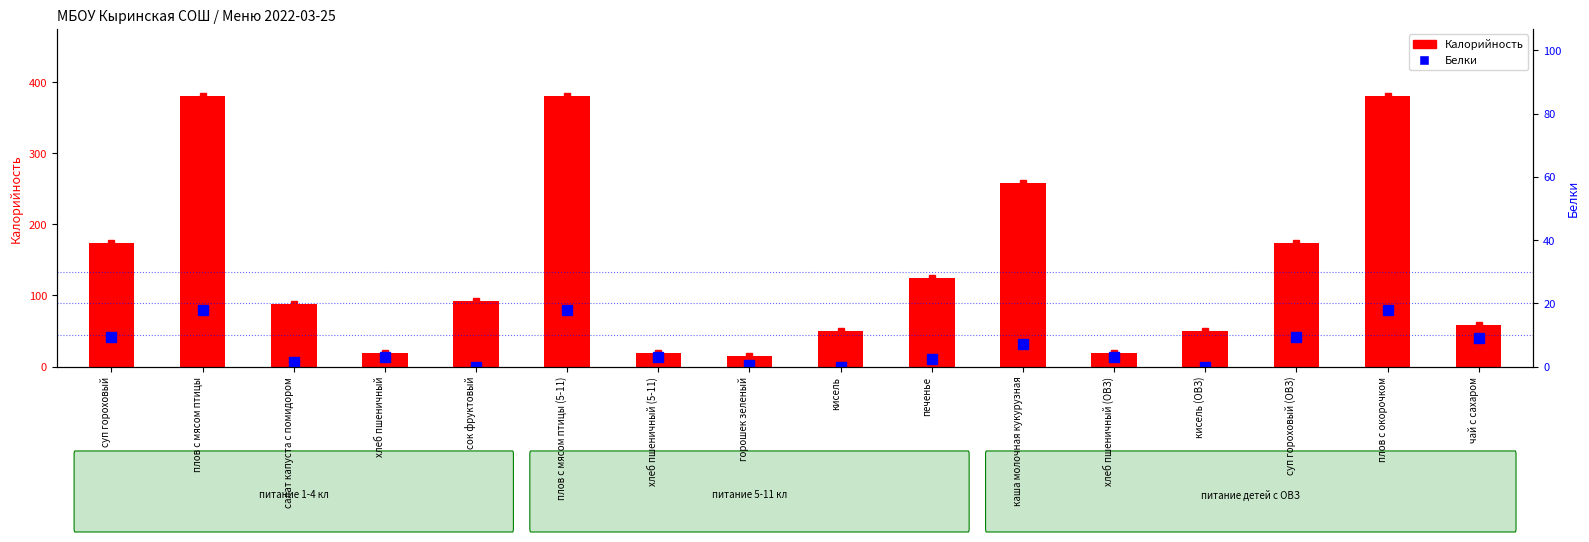

Reading left to right, list all the values displayed in this chart.

Калорийность: суп гороховый=173.5	плов с мясом птицы=380.0	салат капуста с помидором=88.3	хлеб пшеничный=19.4	сок фруктовый=92.0	плов с мясом птицы (5-11)=380.0	хлеб пшеничный (5-11)=19.4	горошек зеленый=15.0	кисель=49.6	печенье=125.0	каша молочная кукурузная=258.0	хлеб пшеничный (ОВЗ)=19.4	кисель (ОВЗ)=49.6	суп гороховый (ОВЗ)=173.5	плов с окорочком=380.0	чай с сахаром=58.0
Белки: суп гороховый=9.4	плов с мясом птицы=17.8	салат капуста с помидором=1.5	хлеб пшеничный=3.0	сок фруктовый=0.0	плов с мясом птицы (5-11)=17.8	хлеб пшеничный (5-11)=3.0	горошек зеленый=0.6	кисель=0.0	печенье=2.2	каша молочная кукурузная=7.0	хлеб пшеничный (ОВЗ)=3.0	кисель (ОВЗ)=0.0	суп гороховый (ОВЗ)=9.4	плов с окорочком=17.8	чай с сахаром=8.9